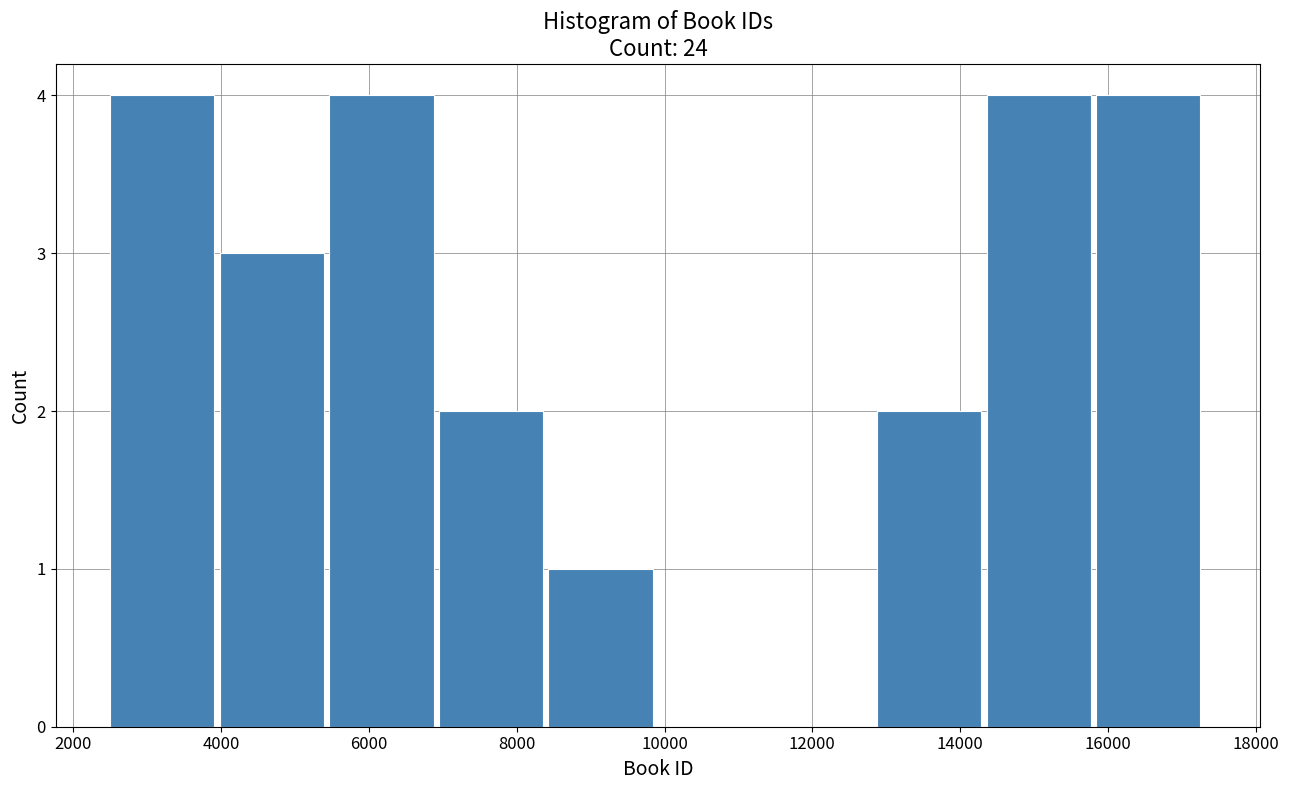

Reading left to right, transcribe this chart: for each bar, give the range it covers on the x-axis and its height. Neither the bar edges nor the heights are printed on the chart, so give them approximately, as read against the axes.

2600 to 4000: 4
4000 to 5400: 3
5400 to 7000: 4
7000 to 8400: 2
8400 to 10000: 1
10000 to 11400: 0
11400 to 12800: 0
12800 to 14400: 2
14400 to 15800: 4
15800 to 17400: 4